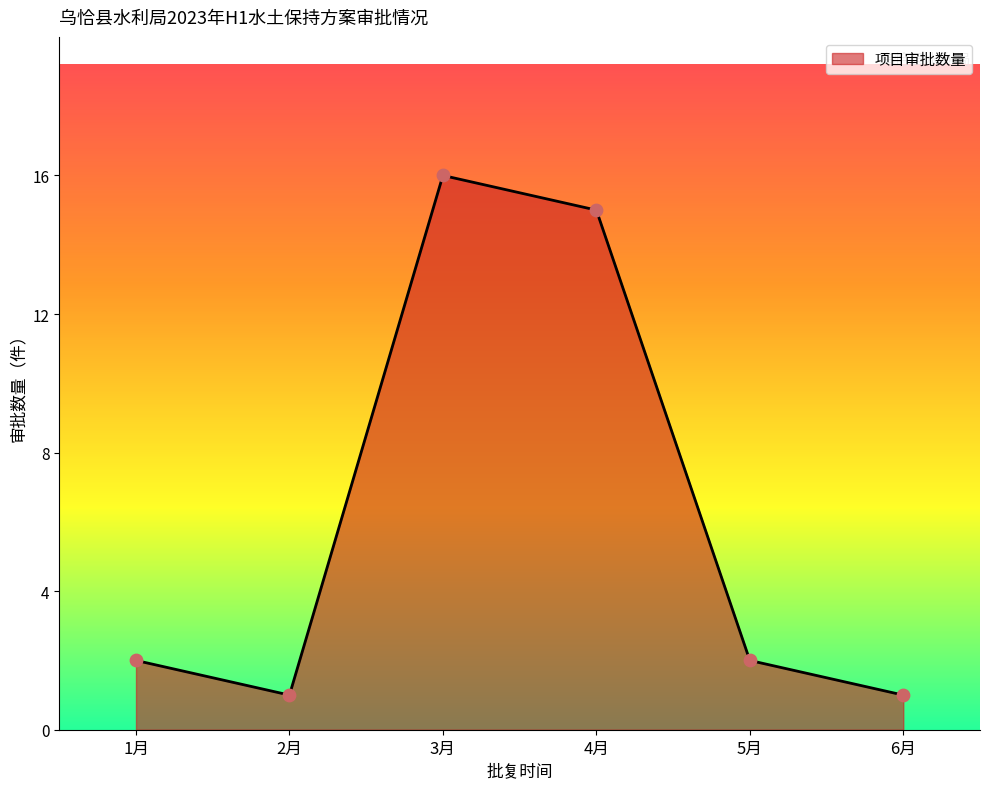

Which has a higher value, 6月 or 3月?

3月